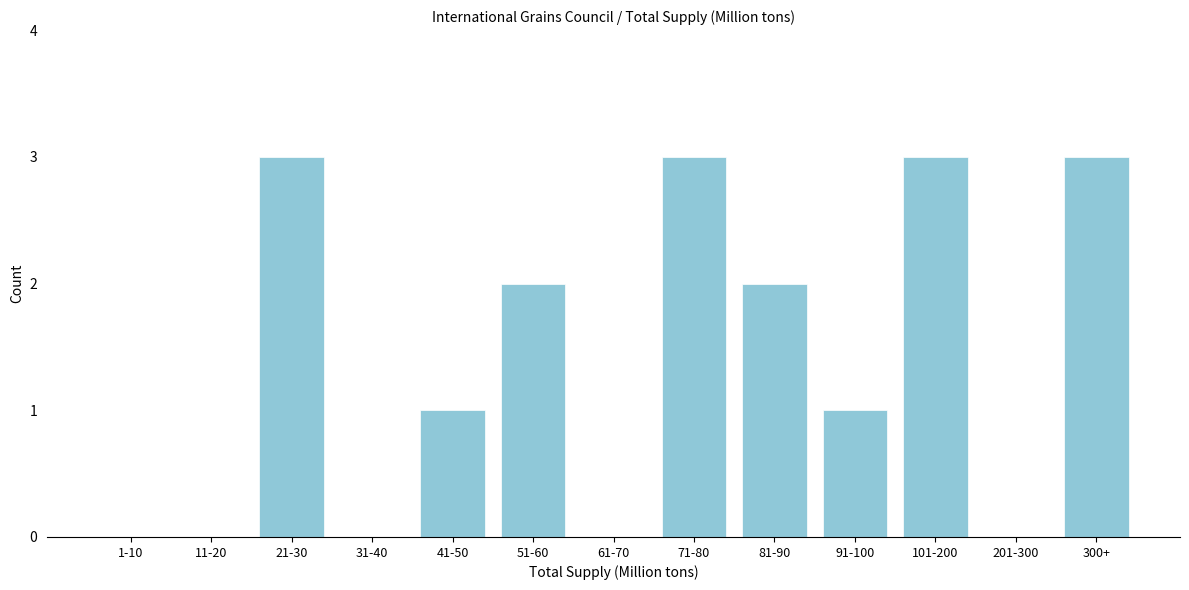

Reading left to right, what are all the values shown in this chart?

1-10=0	11-20=0	21-30=3	31-40=0	41-50=1	51-60=2	61-70=0	71-80=3	81-90=2	91-100=1	101-200=3	201-300=0	300+=3